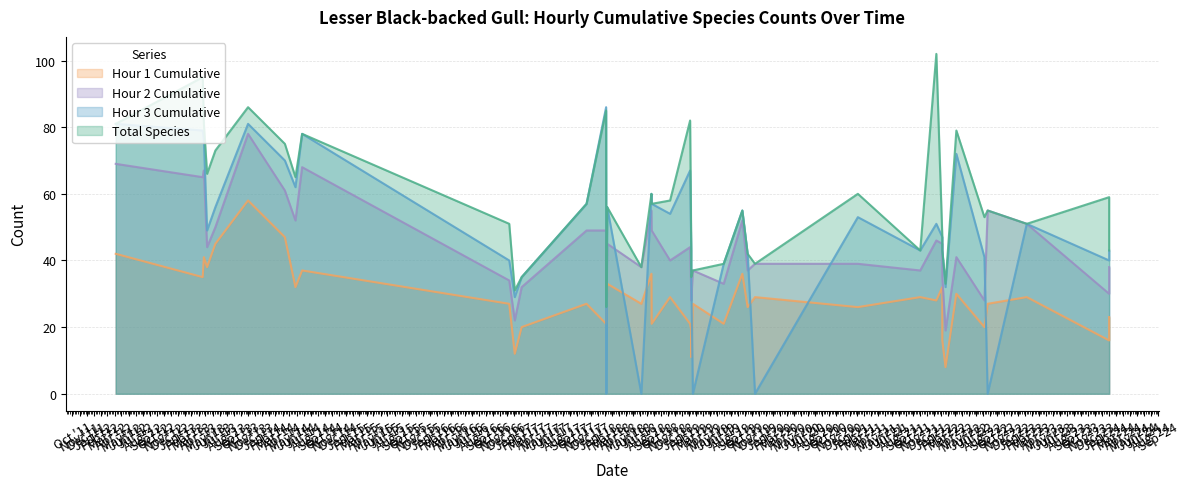

Between 2012-04-06 and 2023-02-07, which series saw the biggest shift?

TotalSpp